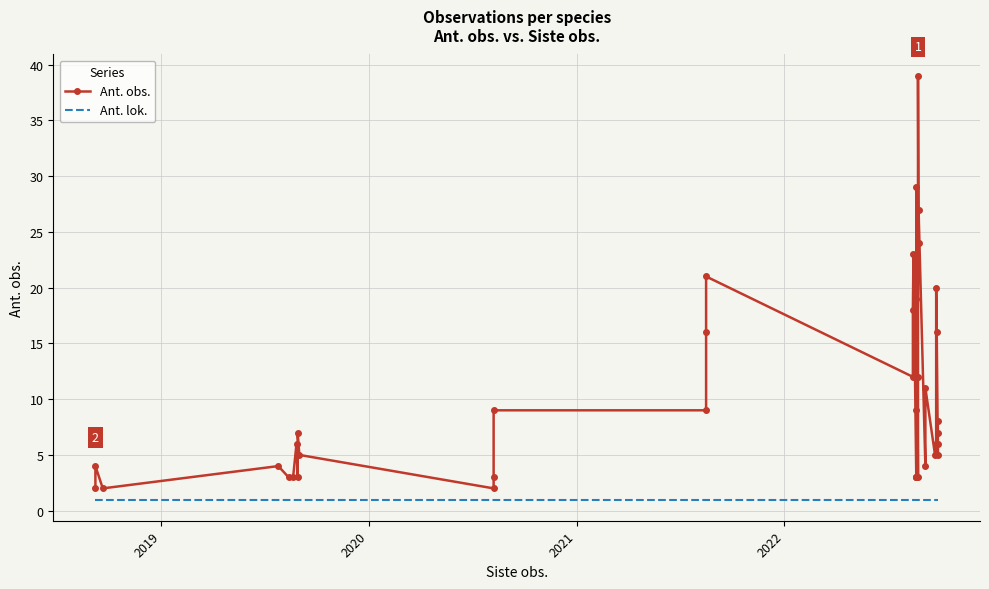

Reading left to right, extract all data points from this chart.

Ant. obs.: 2	4	2	4	3	3	6	3	7	5	2	3	9	9	16	21	12	18	23	3	3	3	9	19	29	3	12	39	24	27	4	11	5	6	20	16	5	6	7	8
Ant. lok.: 1	1	1	1	1	1	1	1	1	1	1	1	1	1	1	1	1	1	1	1	1	1	1	1	1	1	1	1	1	1	1	1	1	1	1	1	1	1	1	1